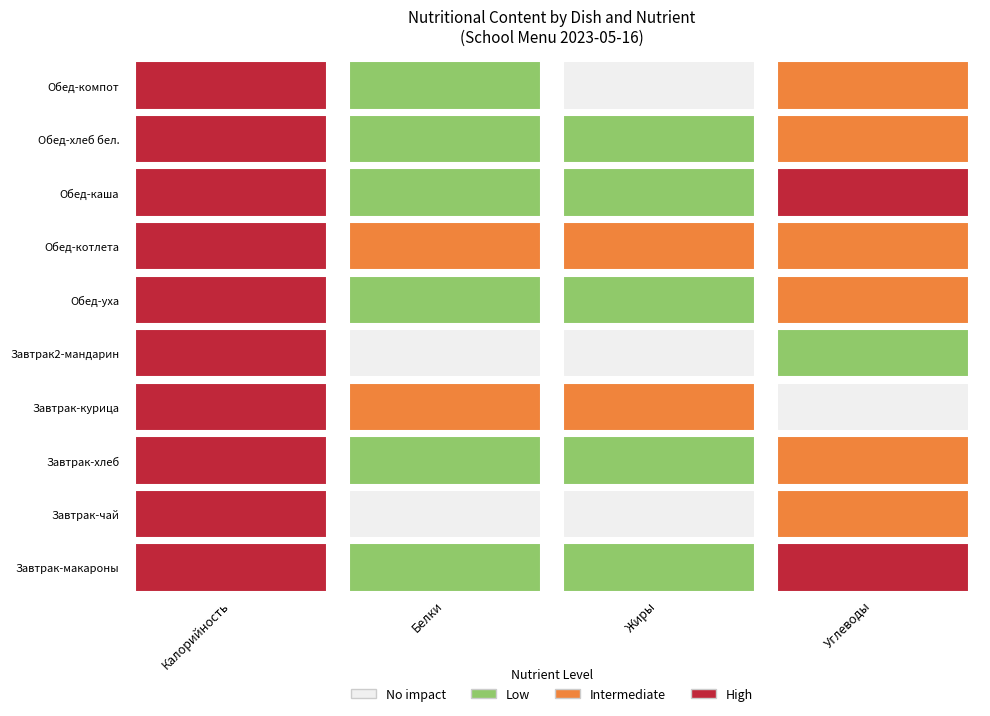

What is the maximum value for Белки?

16.0